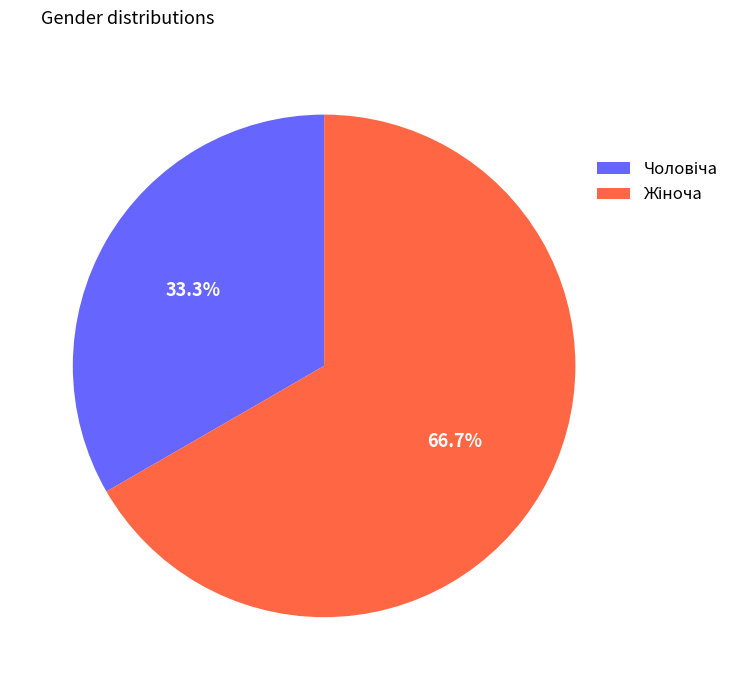

Does any single category account for the majority?

Yes